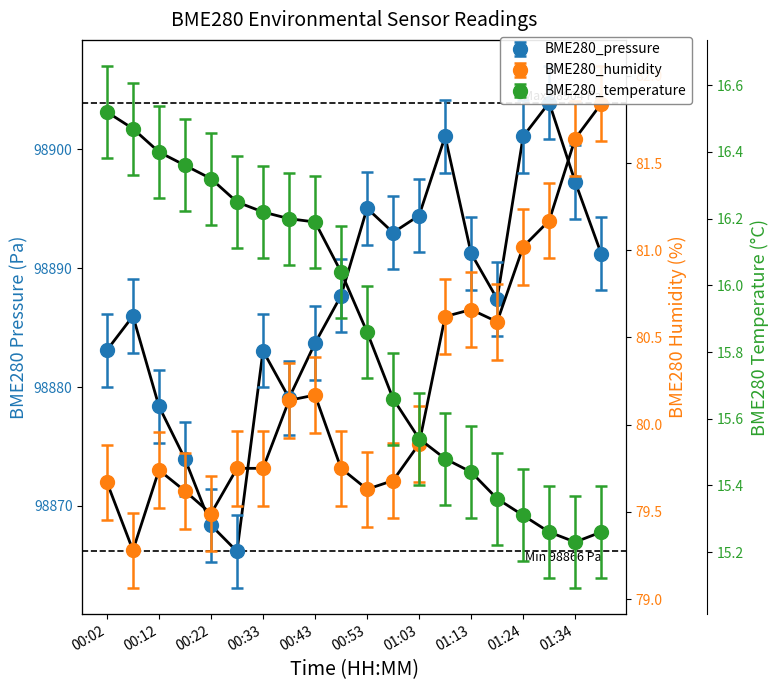

How many lines are shown in the chart?

3